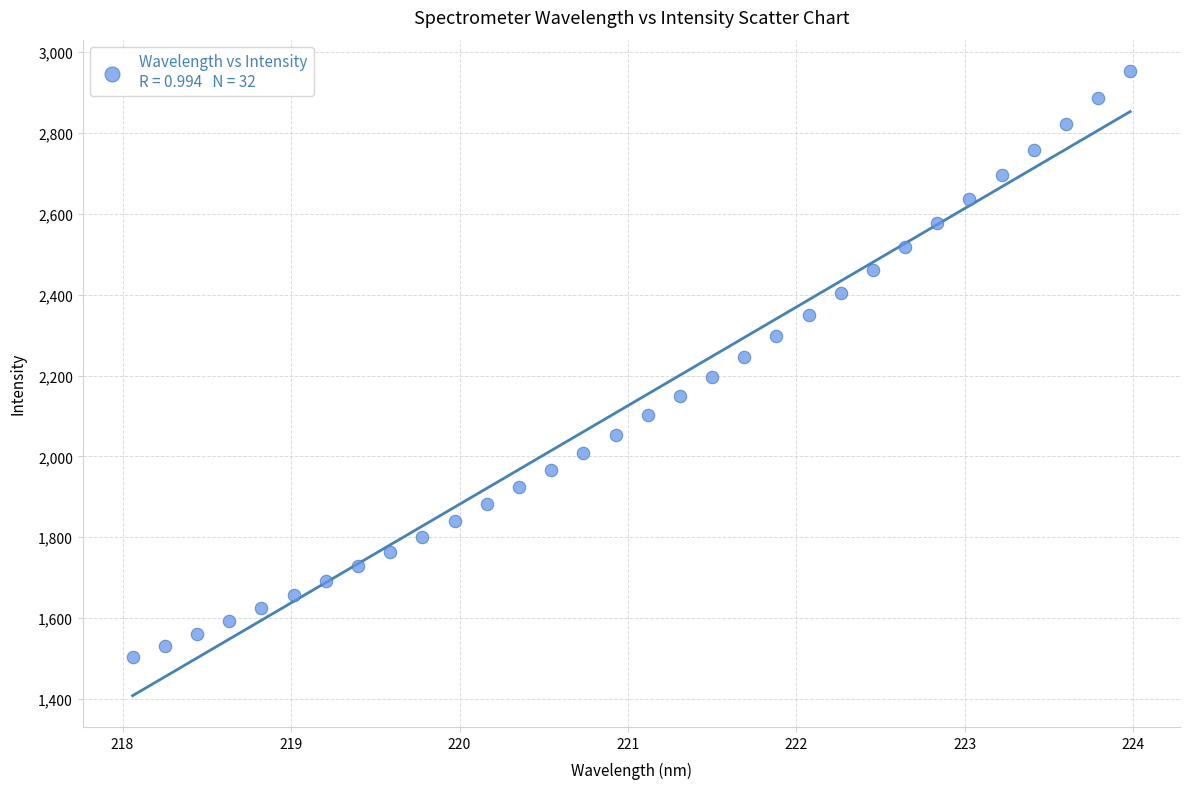

What is the range of X values (max minus min)?

5.9